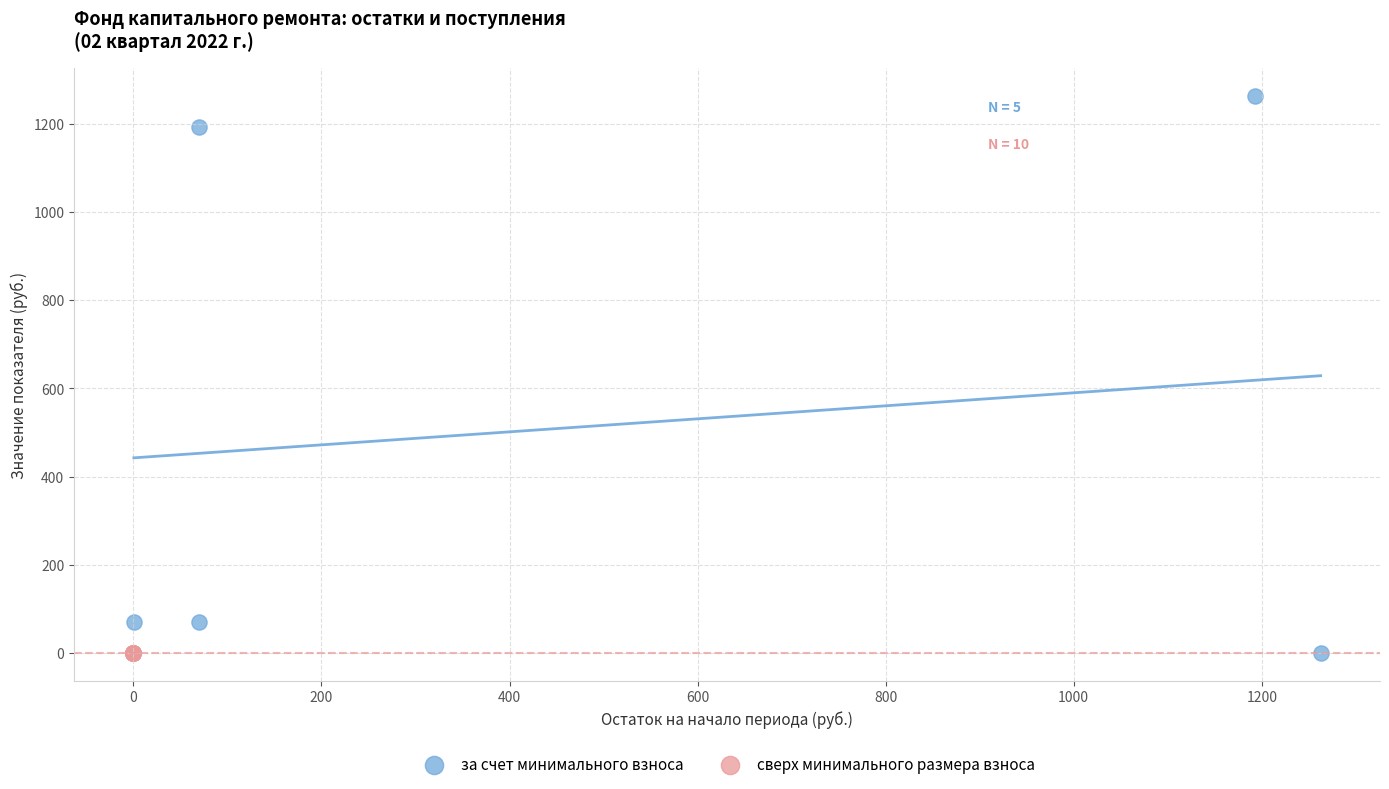

Which series reaches the maximum Y coordinate?

за счет минимального взноса